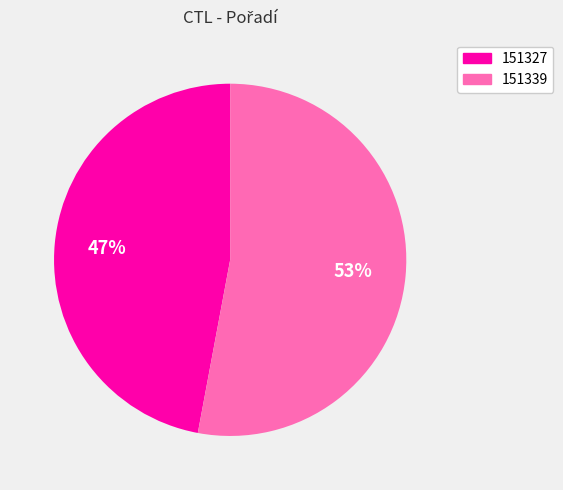

True or false: 151327 accounts for 47% of the total.

True